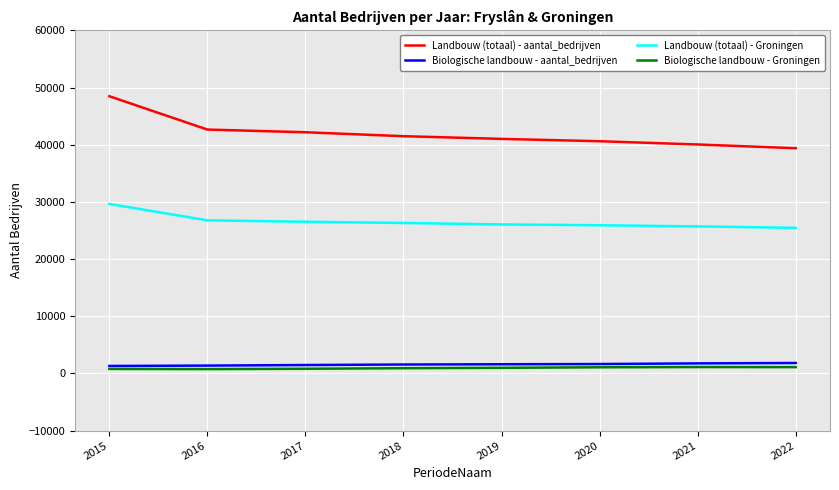

What is the difference between the Biologische landbouw - Groningen values at 2019 and 2020?

95